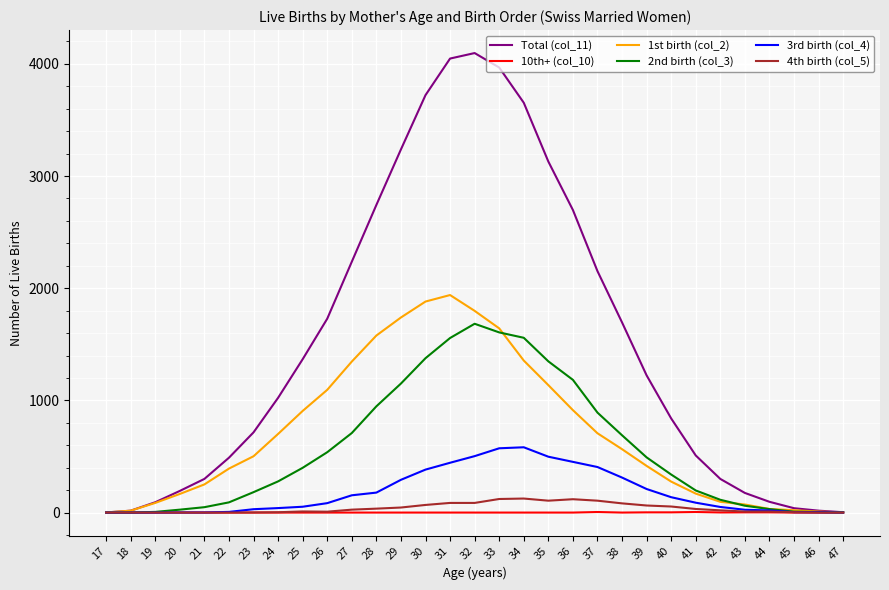

Count the number of categories in the chart.

31